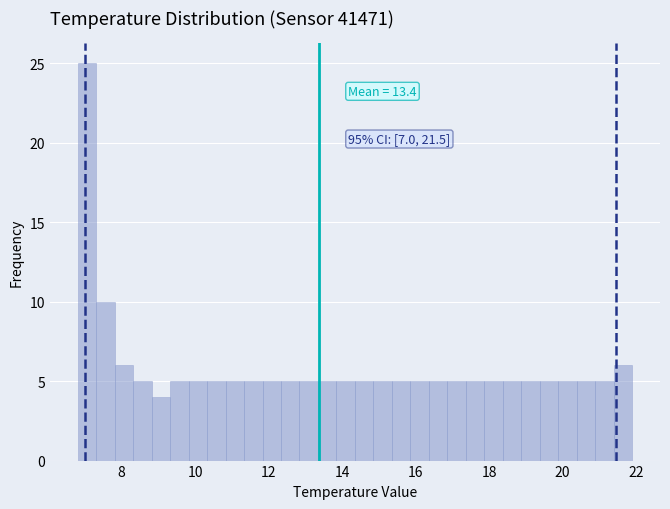

Around what value on the x-axis is the tallest bar? Give the approximate position of its centre, as read against the axis.

7.0